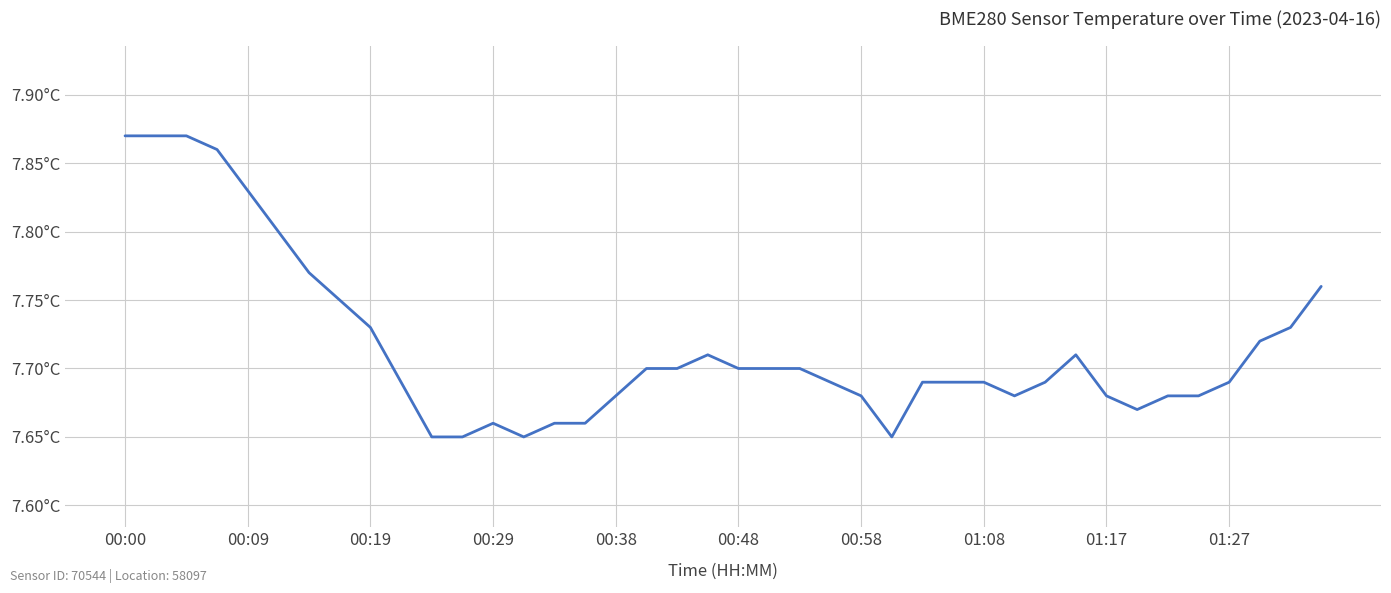

Does the chart have visible grid lines?

Yes